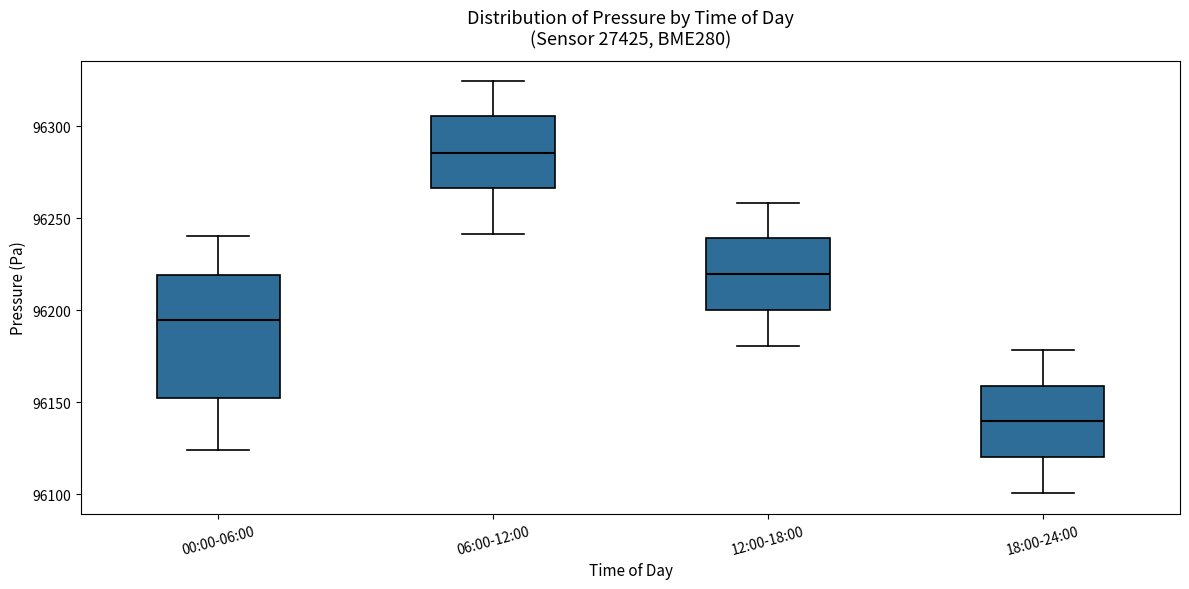

Which box has the highest median line?

06:00-12:00